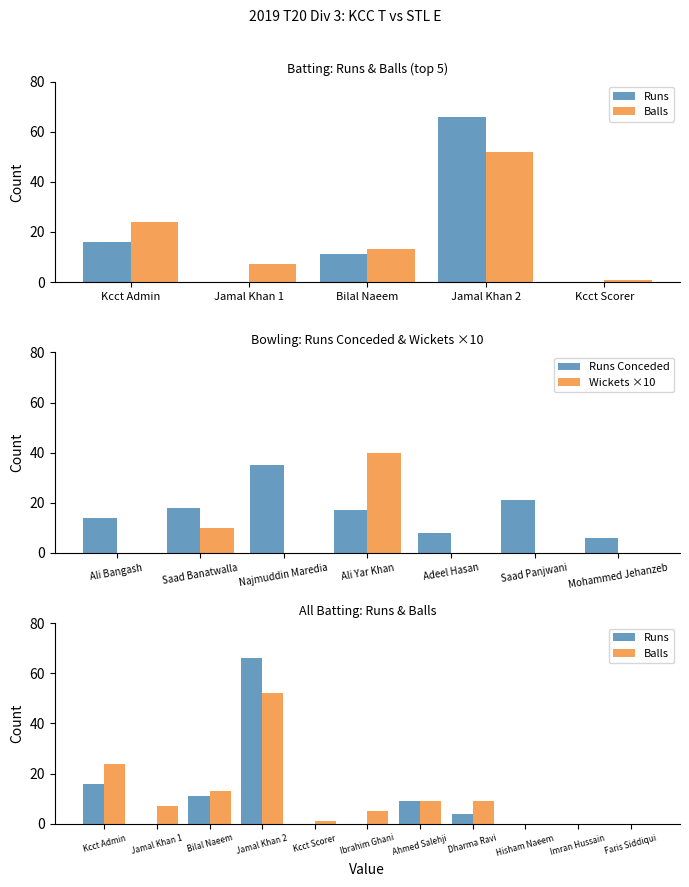

What is the label of the 1st bar from the right?

Faris Siddiqui